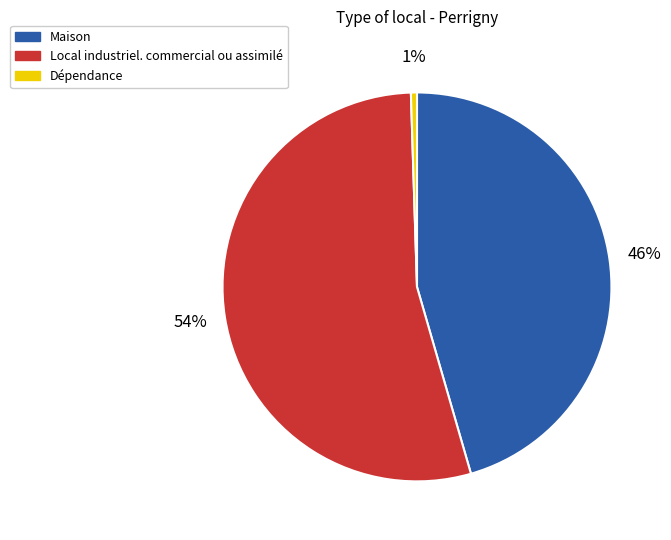

To the nearest percent, what percentage of the pie is Maison?

46%